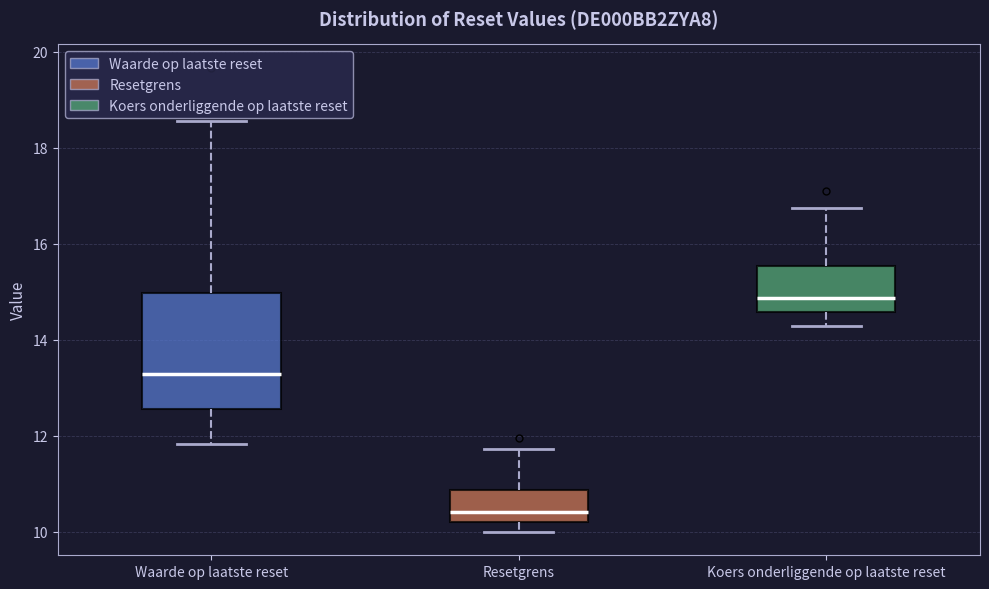

Reading left to right, read every box against the y-axis: the position of its median line, the range the box covers, and the ends of its whiskers. The values are not printed on the chart, so give them approximately, as read against the axis.

Waarde op laatste reset: median 13.2, box 12.6 to 15.0, whiskers 11.8 to 18.6
Resetgrens: median 10.4, box 10.2 to 10.8, whiskers 10.0 to 11.8
Koers onderliggende op laatste reset: median 14.8, box 14.6 to 15.6, whiskers 14.2 to 16.8